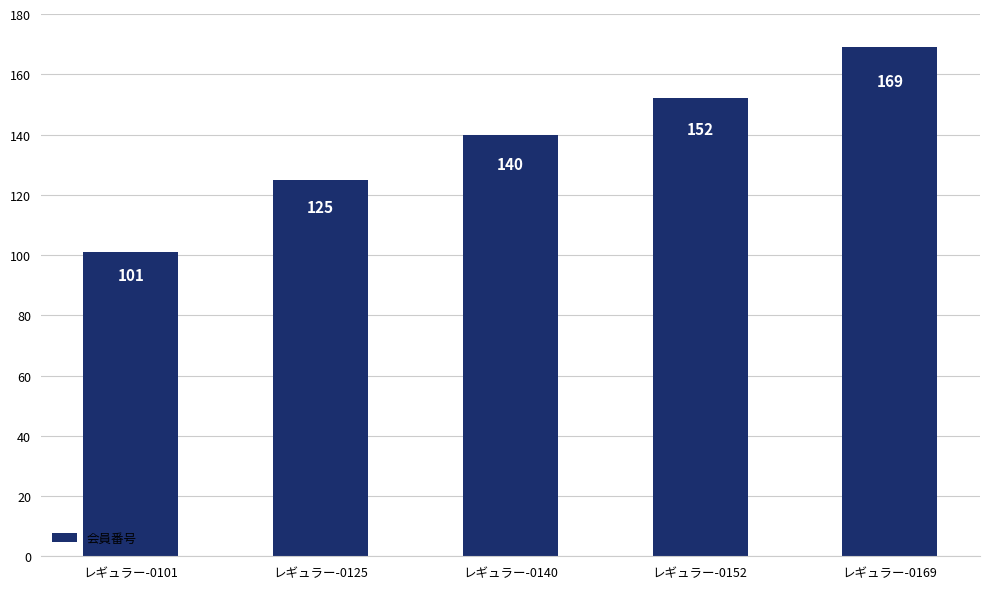

Which category has the highest value across all series?

レギュラー-0169